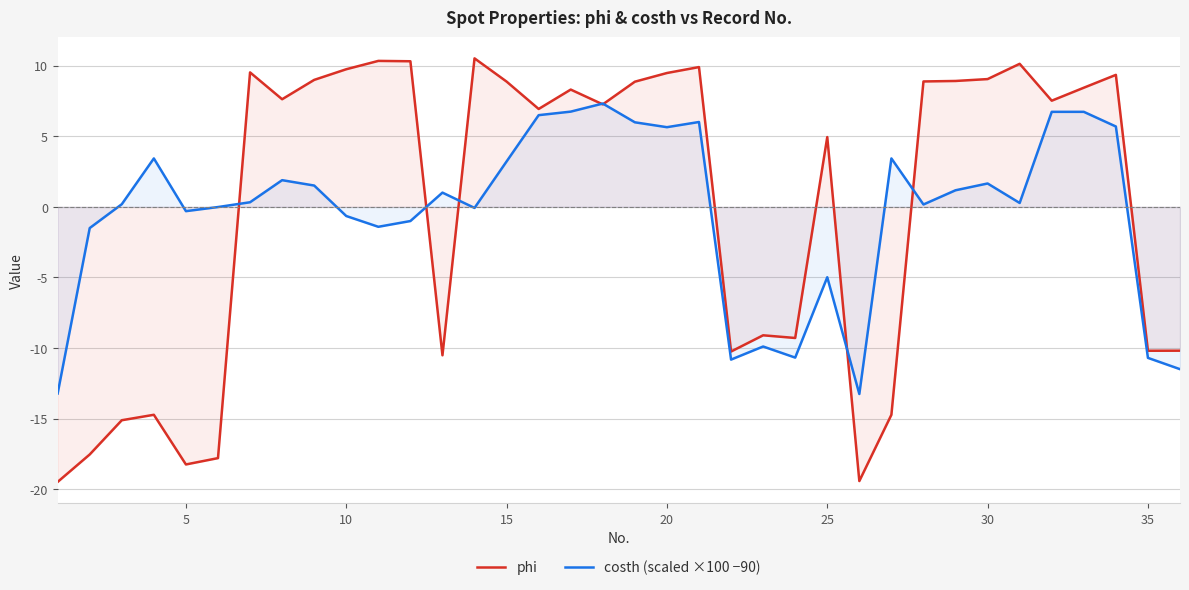

List the series in order of their peak value, lowest first.

costh (scaled ×100 −90), phi